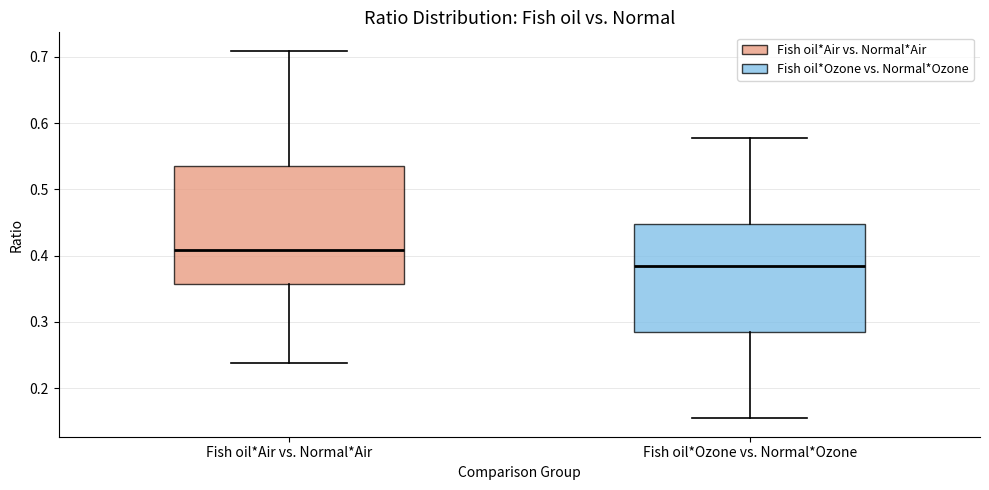

Reading left to right, read every box against the y-axis: the position of its median line, the range the box covers, and the ends of its whiskers. The values are not printed on the chart, so give them approximately, as read against the axis.

Fish oil*Air vs. Normal*Air: median 0.41, box 0.36 to 0.53, whiskers 0.24 to 0.71
Fish oil*Ozone vs. Normal*Ozone: median 0.38, box 0.28 to 0.45, whiskers 0.15 to 0.58